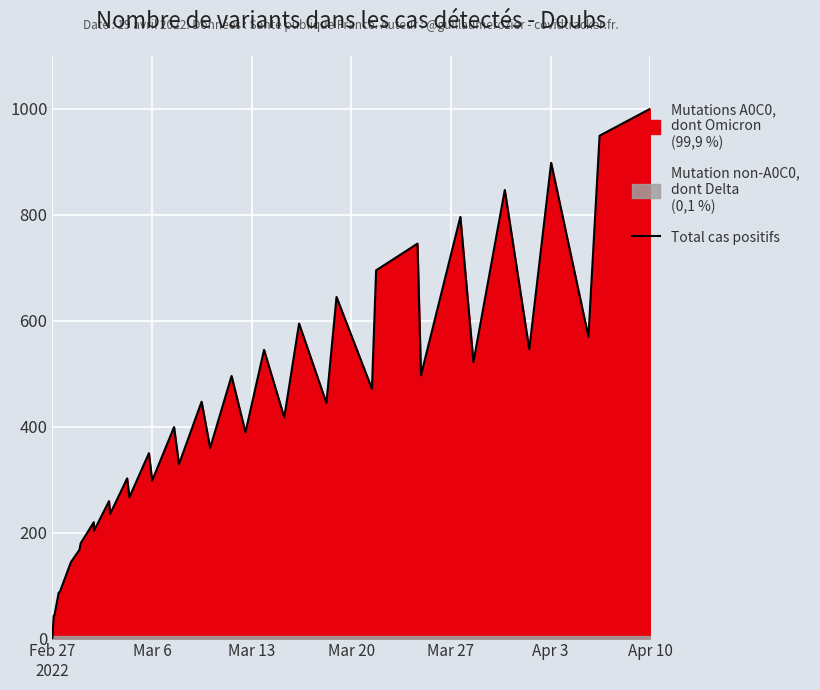

True or false: the data shows 92.8 at 8.

False